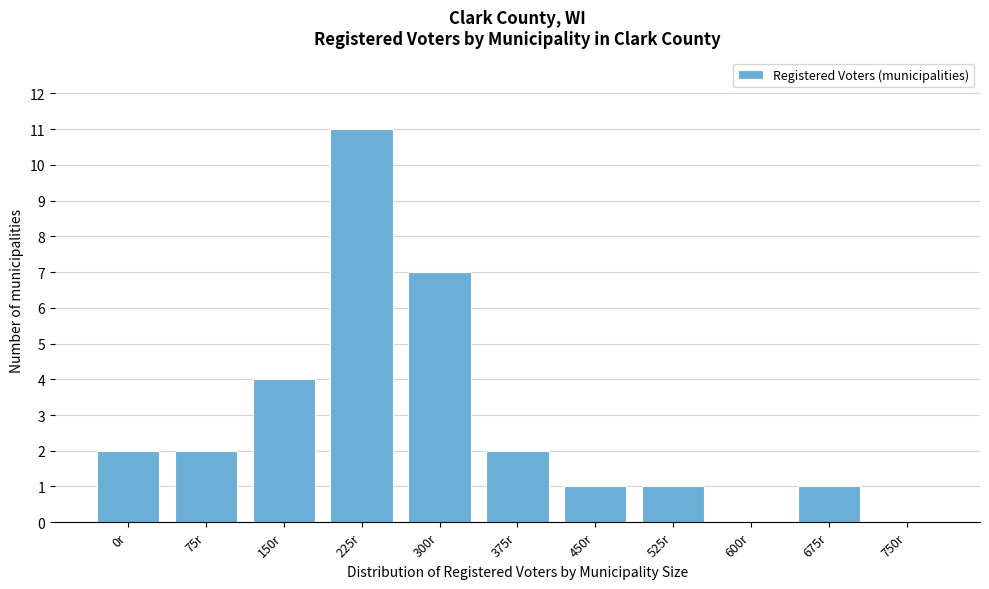

Reading right to left, list all the values displayed in this chart.

750r=0	675r=1	600r=0	525r=1	450r=1	375r=2	300r=7	225r=11	150r=4	75r=2	0r=2